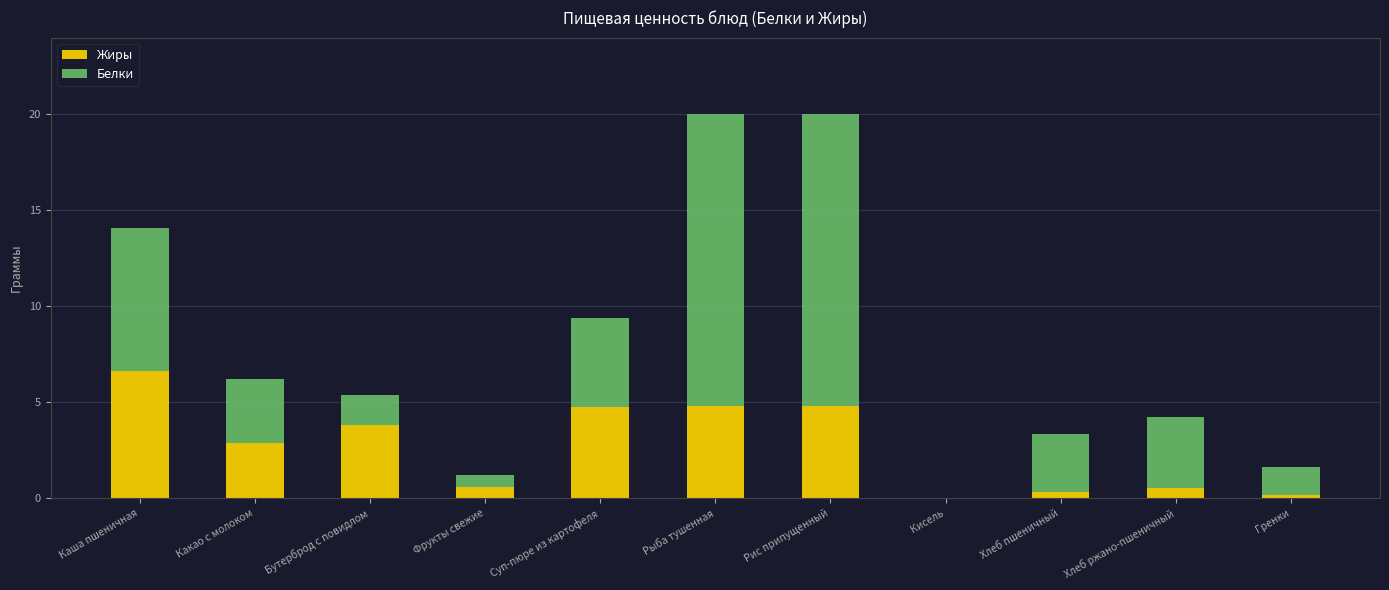

What is the highest value of the Жиры series?

6.6